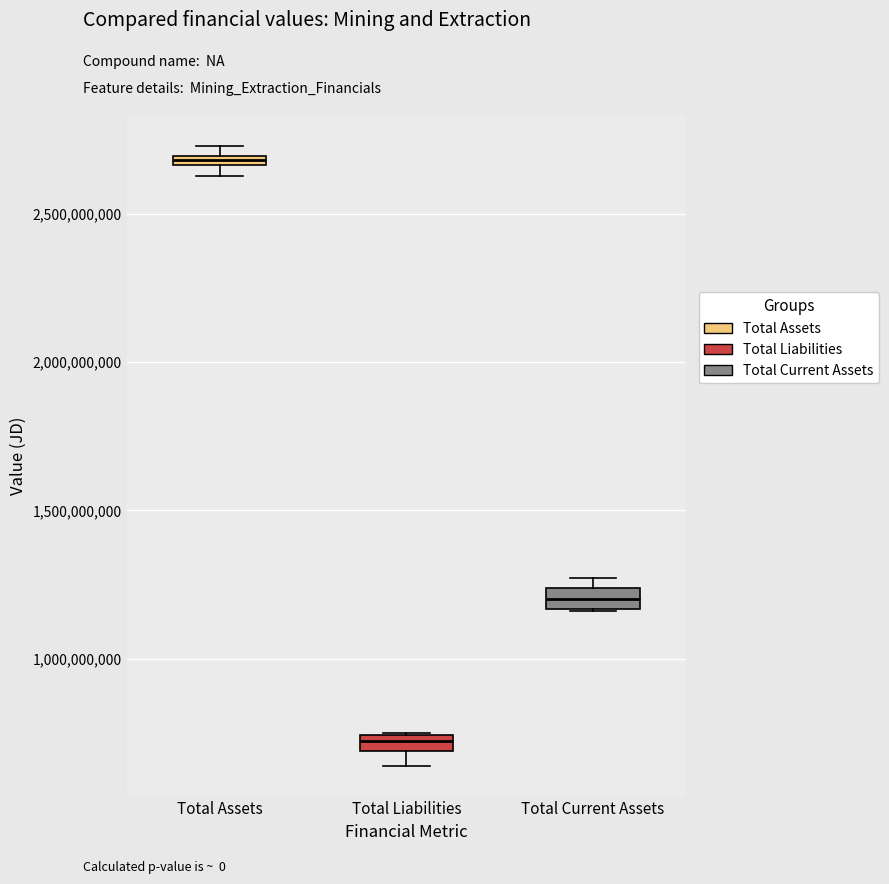

Which box has the lowest median line?

Total Liabilities